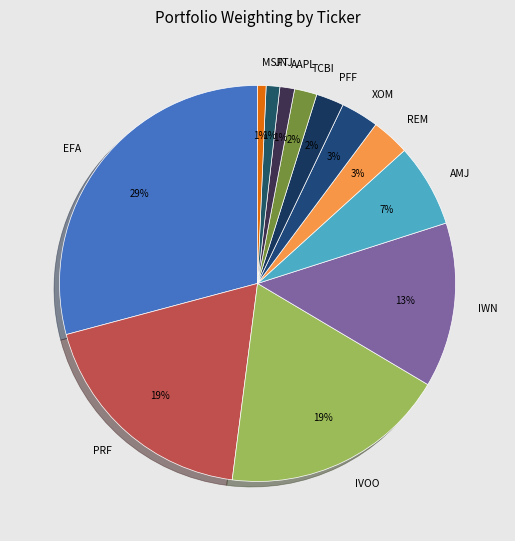

Which has a higher value, AAPL or EFA?

EFA